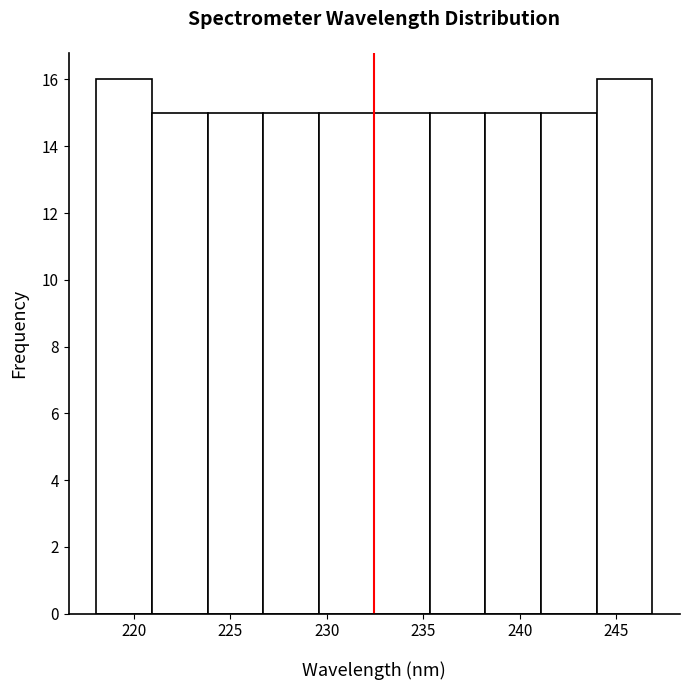

Reading left to right, transcribe this chart: for each bar, give the range it covers on the x-axis and its height. Neither the bar edges nor the heights are printed on the chart, so give them approximately, as read against the axes.

218.0 to 221.0: 16
221.0 to 224.0: 15
224.0 to 226.5: 15
226.5 to 229.5: 15
229.5 to 232.5: 15
232.5 to 235.5: 15
235.5 to 238.0: 15
238.0 to 241.0: 15
241.0 to 244.0: 15
244.0 to 247.0: 16